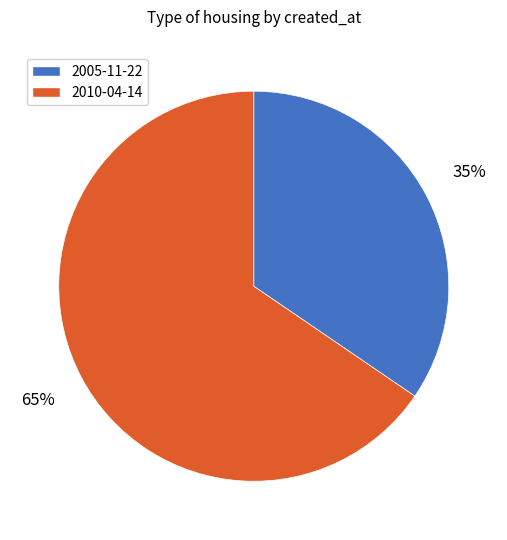

Rank the categories by value from highest to lowest.

2010-04-14, 2005-11-22